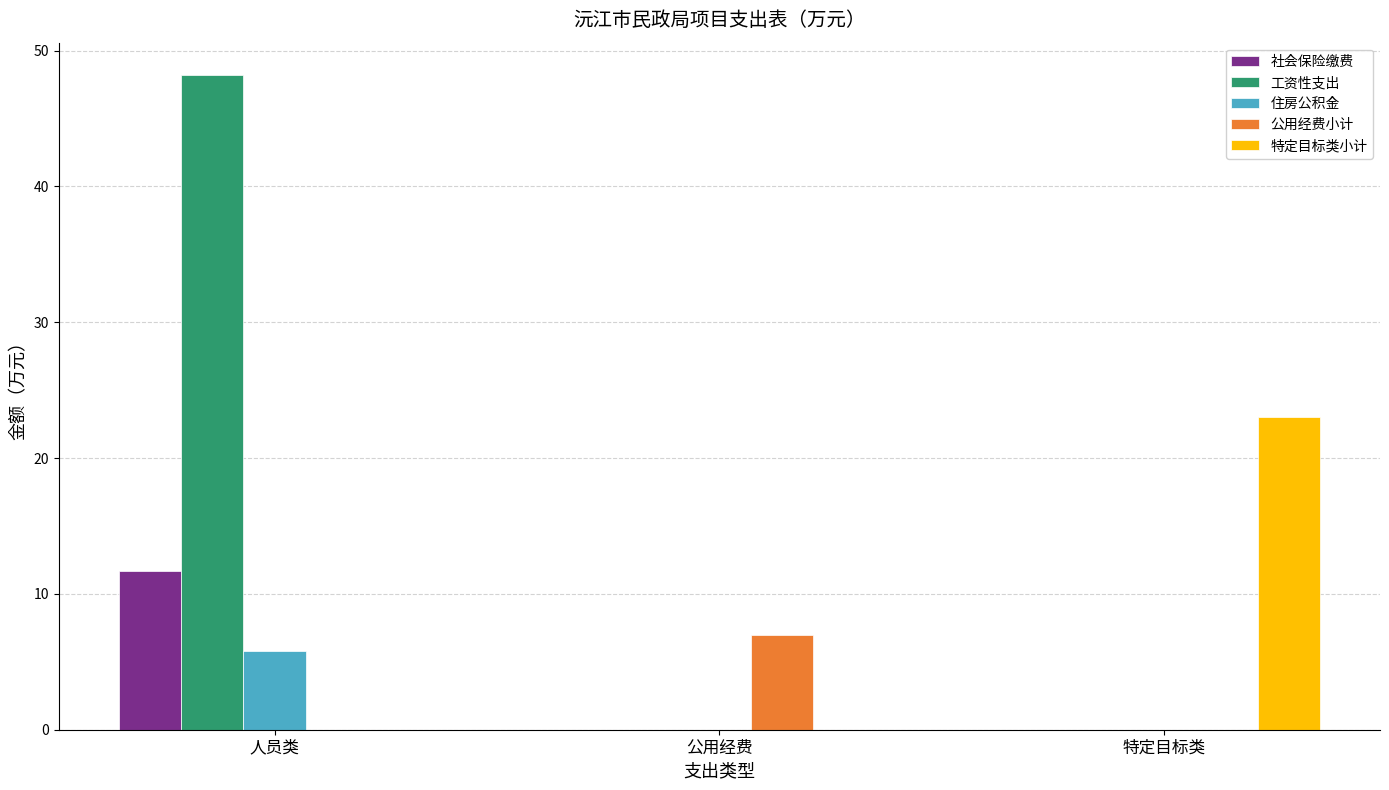

What is the average value of the 公用经费小计 series?

2.3